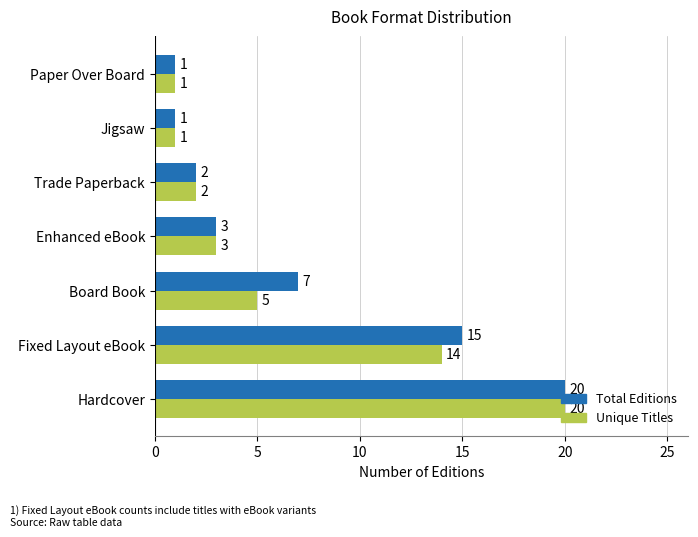

Is it true that Total Editions equals 6 at Hardcover?

False